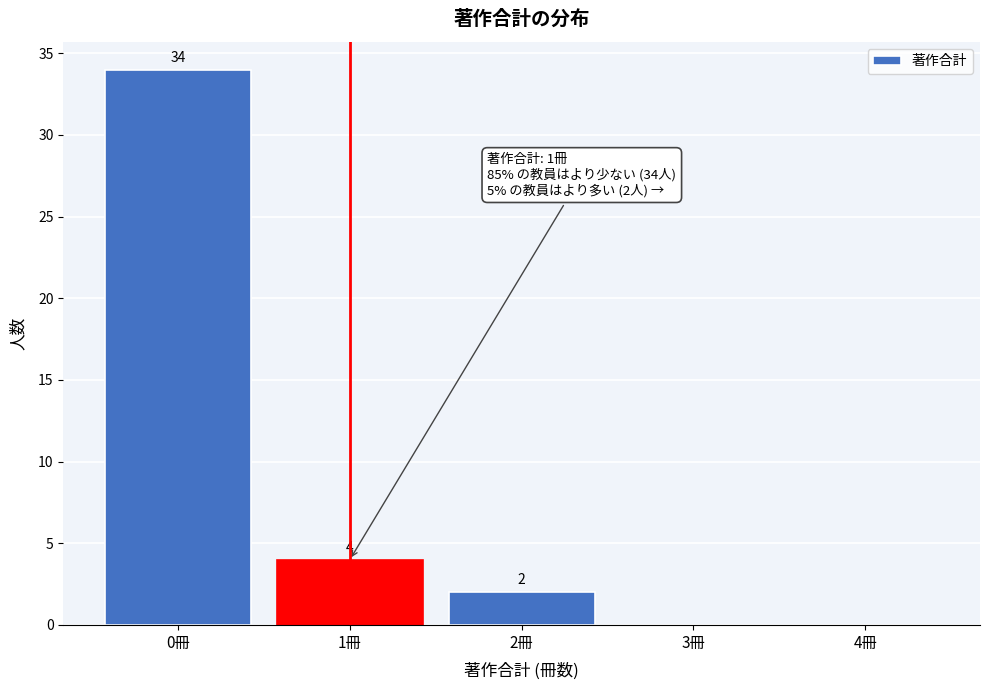

Reading right to left, extract all data points from this chart.

4冊=0	3冊=0	2冊=2	1冊=4	0冊=34